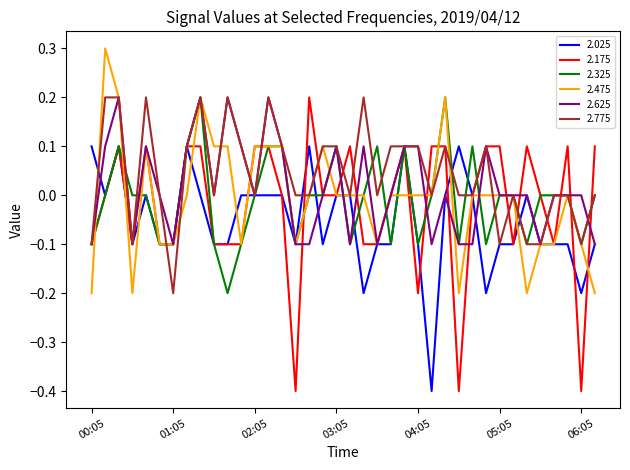

Which series has the largest range (max minus min)?

2.175